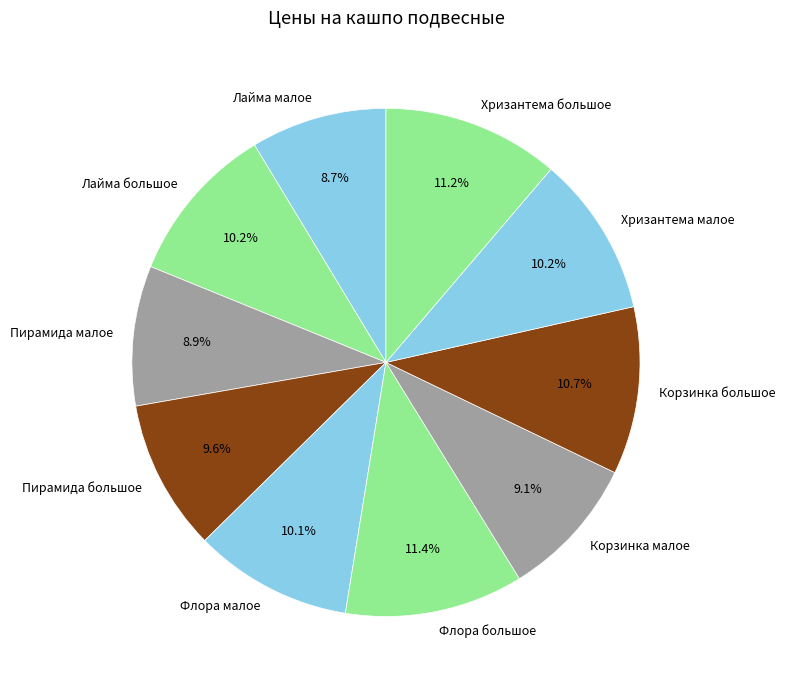

Approximately how many times larger is the value at Пирамида малое compared to Флора малое?

0.9